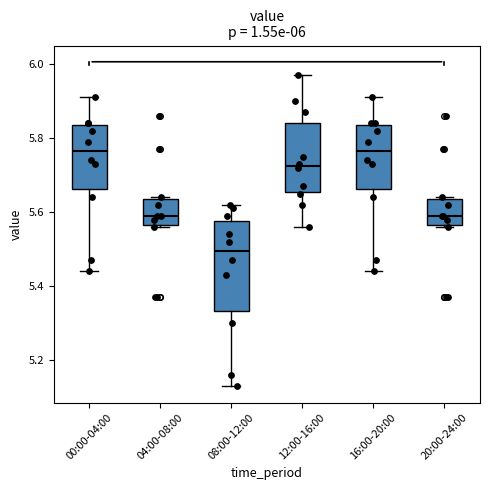

Which box has the lowest median line?

08:00-12:00